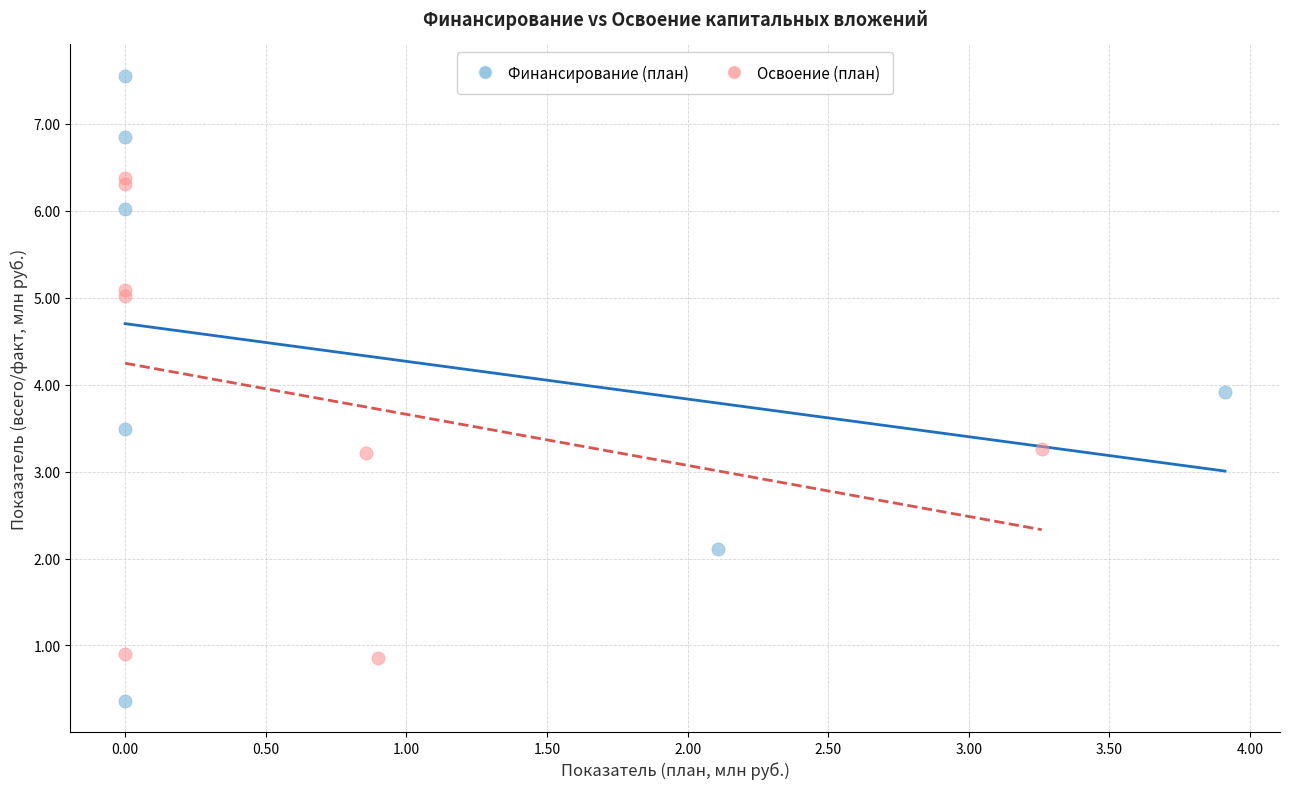

Which series reaches the minimum Y coordinate?

Финансирование (план)